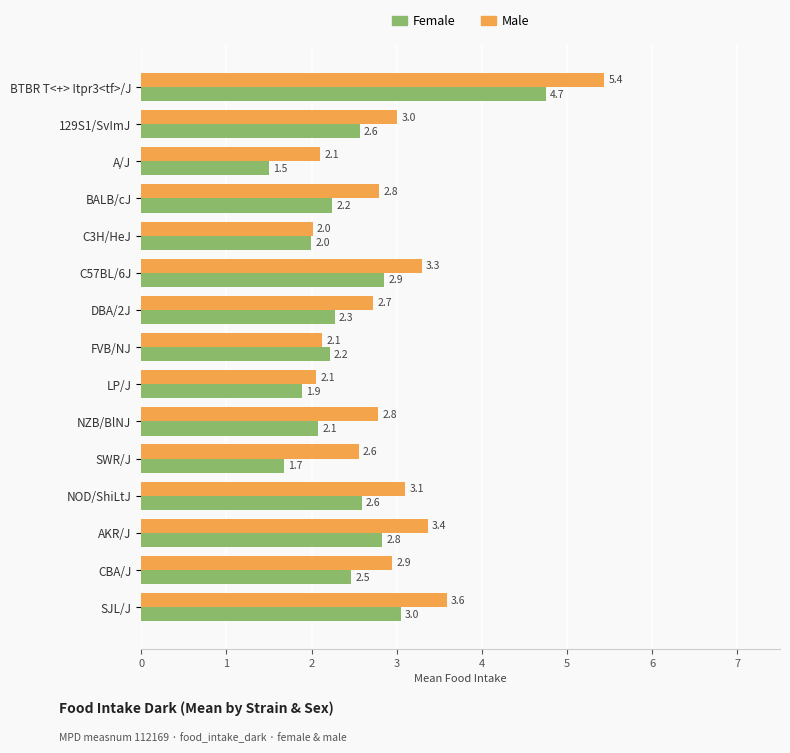

List the series in order of their overall mean, highest first.

Male, Female